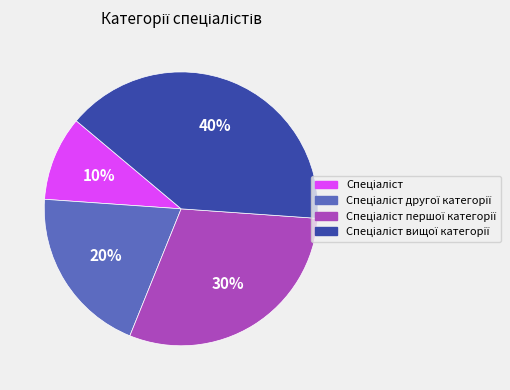

Is there a majority slice in this chart?

No